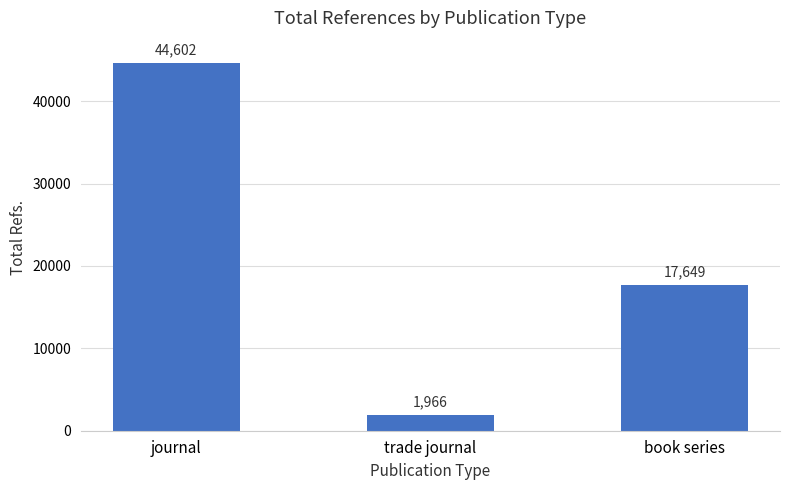

What is the ratio of the value at book series to the value at trade journal?

9.0